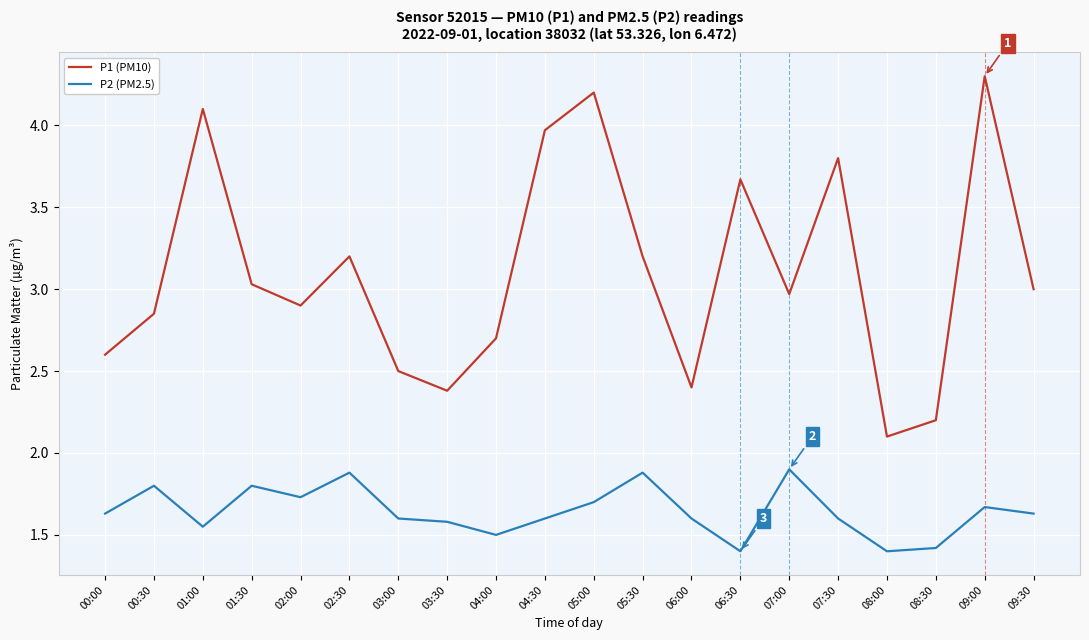

Which series changed the most between 02:00 and 03:30?

P1 (PM10)